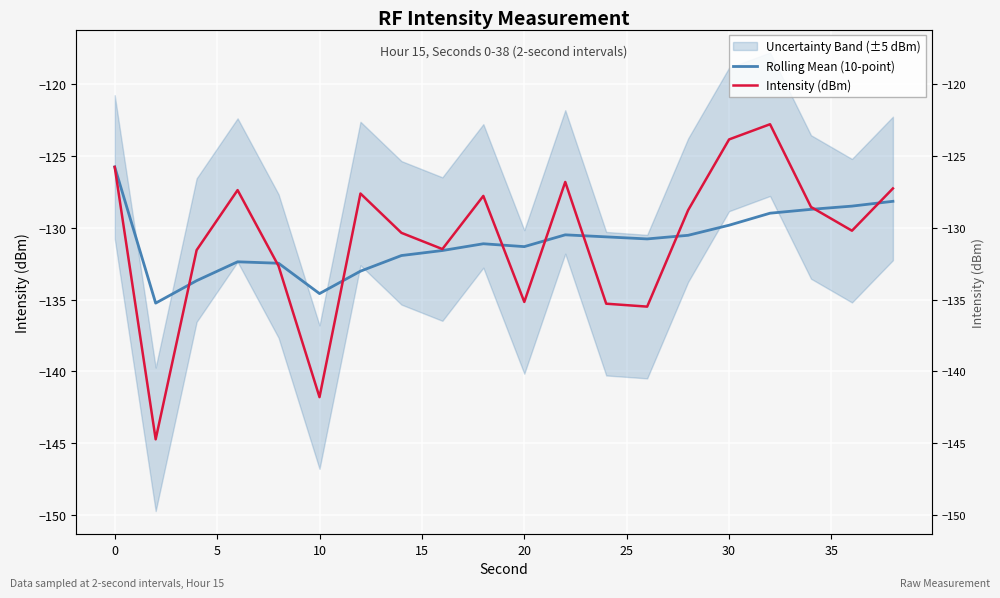

Reading right to left, list all the values displayed in this chart.

Rolling Mean (10-point): -128.1	-128.5	-128.7	-129.0	-129.8	-130.5	-130.8	-130.6	-130.5	-131.3	-131.1	-131.6	-131.9	-133.0	-134.6	-132.5	-132.4	-133.7	-135.2	-125.8
Intensity (dBm): -127.3	-130.2	-128.5	-122.8	-123.8	-128.8	-135.5	-135.3	-126.8	-135.2	-127.8	-131.5	-130.3	-127.6	-141.8	-132.7	-127.4	-131.6	-144.7	-125.8